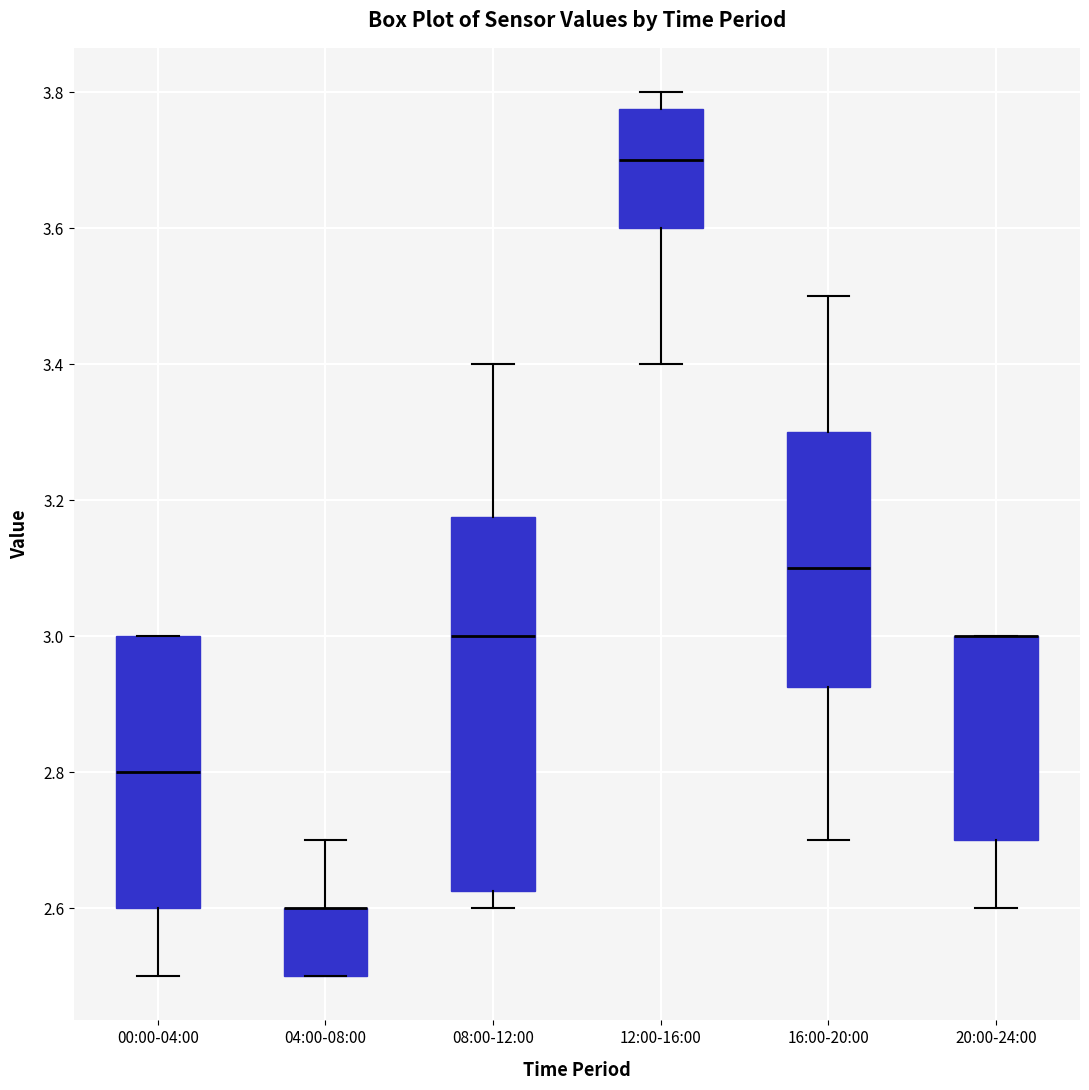

Comparing the boxes themselves (not the whiskers), which one is the tallest?

08:00-12:00